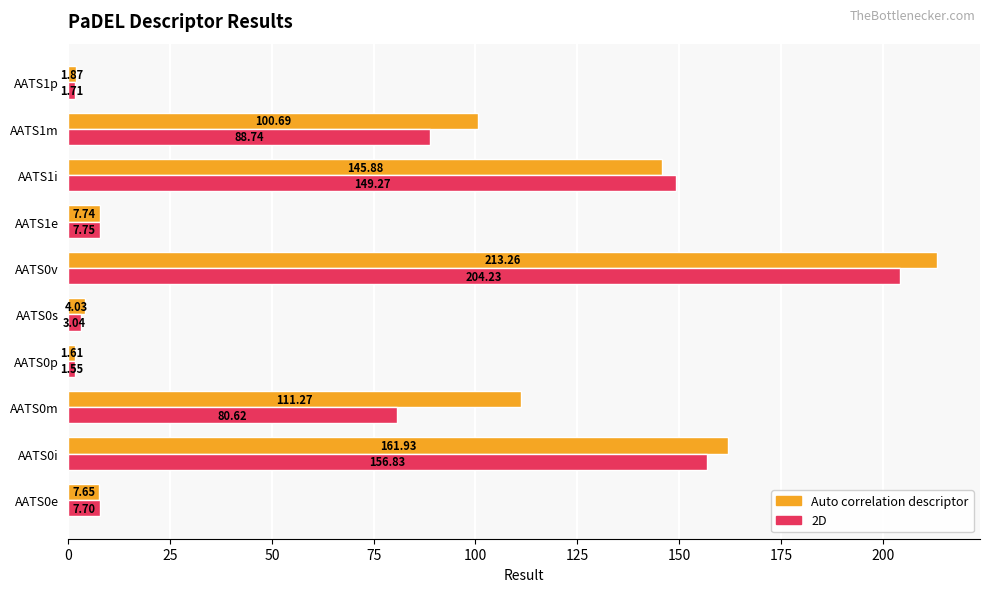

At which label does 2D reach its minimum?

AATS0p